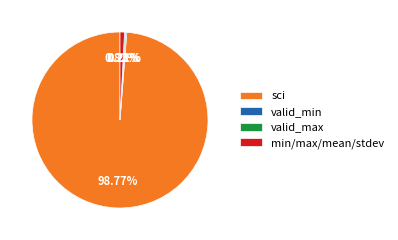

What is the largest slice in the pie chart?

sci